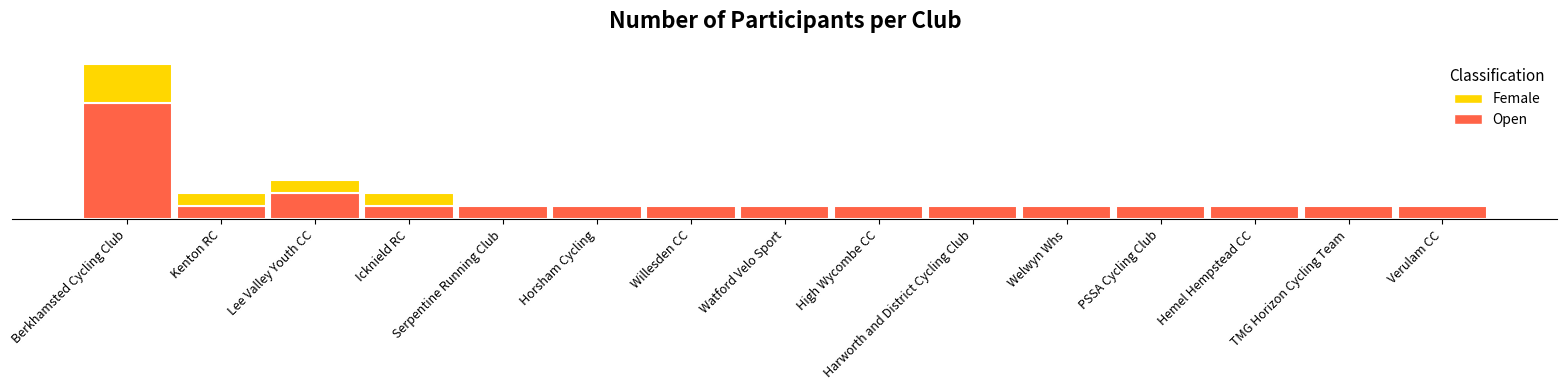

What is the spread (max minus min) of values at Harworth and District Cycling Club?

1